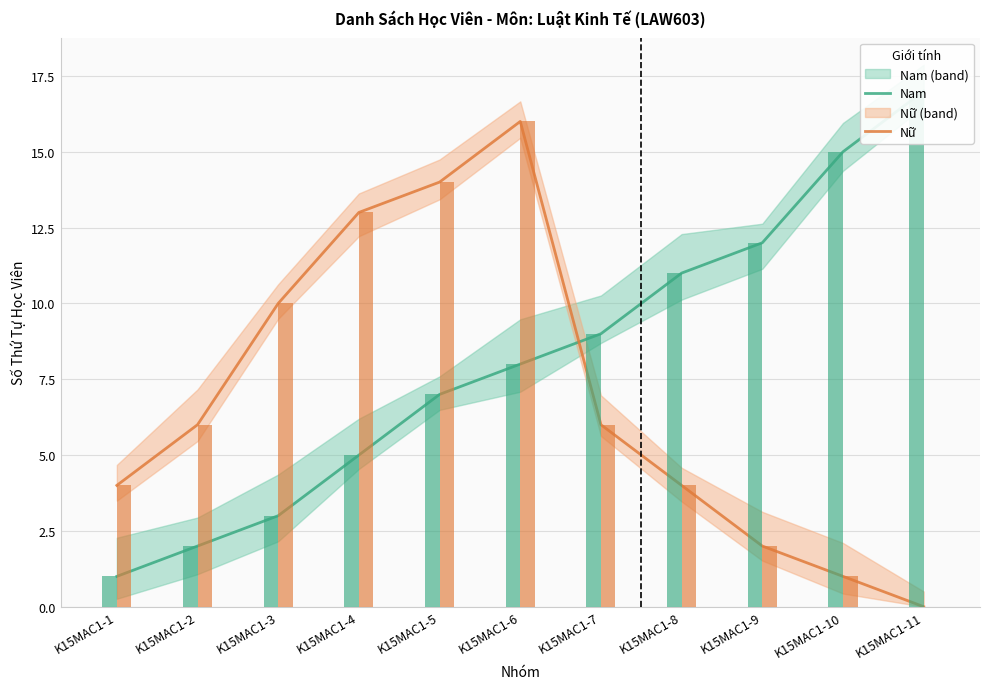

Between K15MAC1-7 and K15MAC1-8, which series saw the biggest shift?

Nam